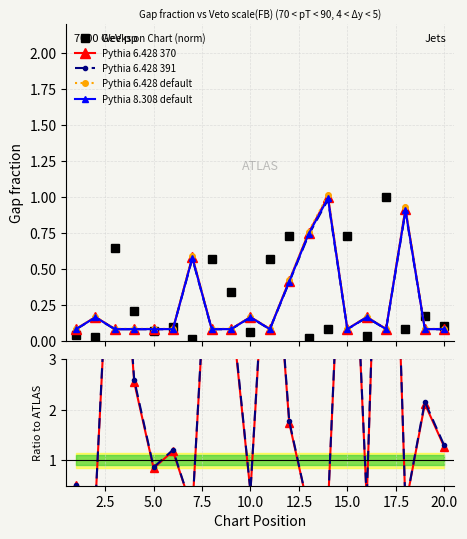

The value of Weeks on Chart at 6 is 0.1. True or false?

True